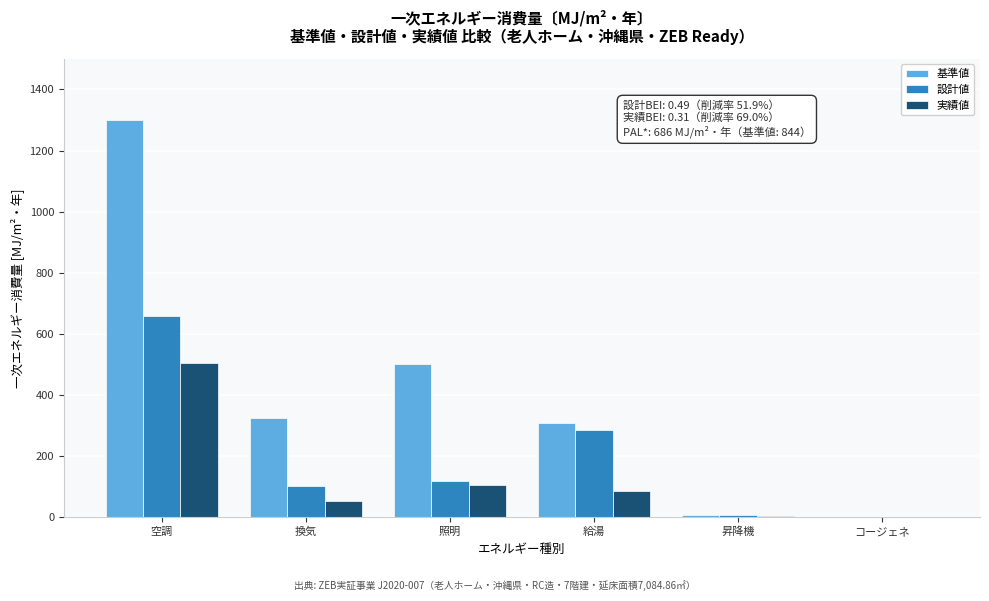

What is the greatest value displayed?

1301